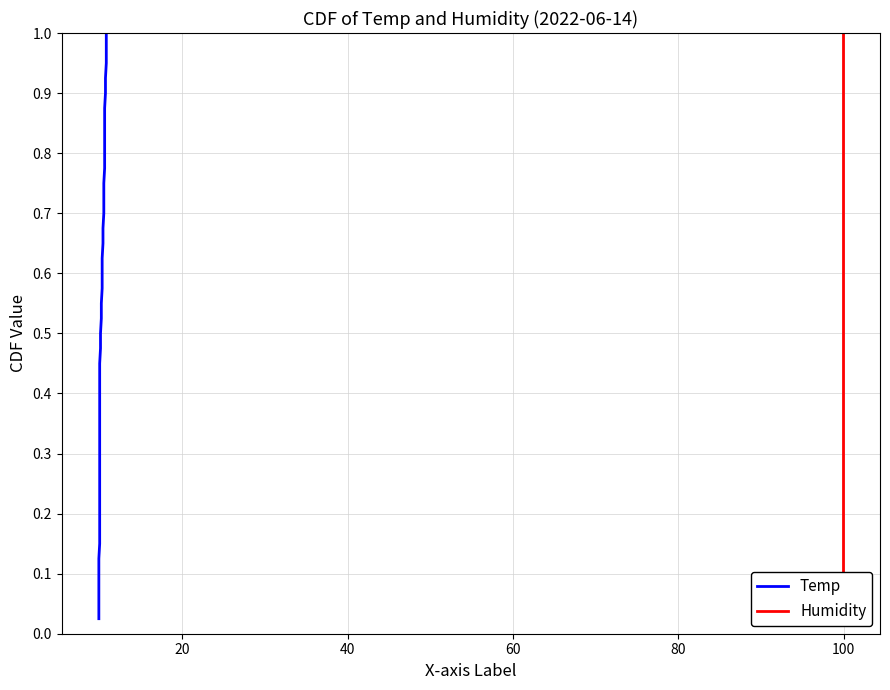

What is the label of the 26th point from the right?

14